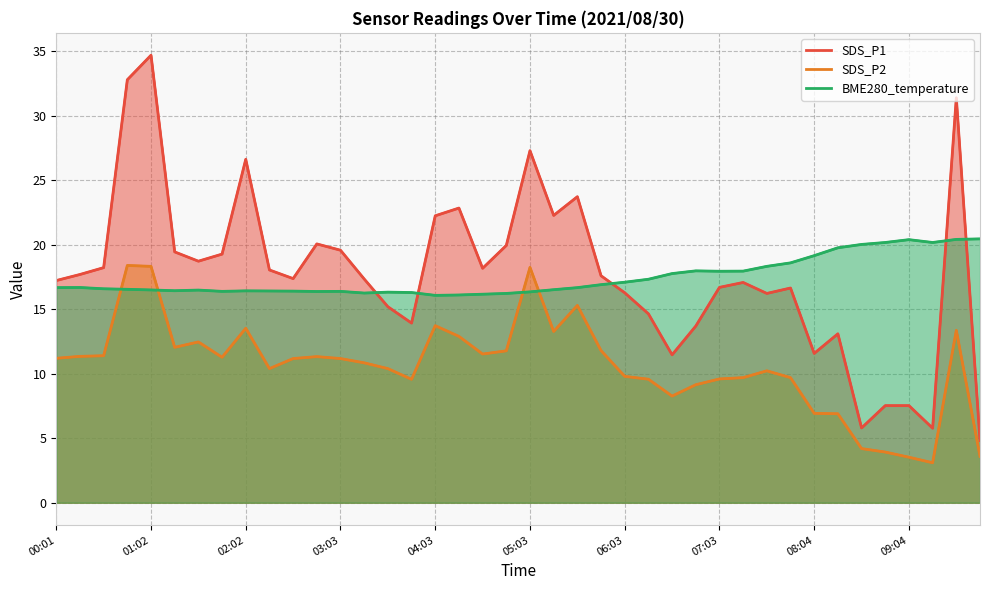

How many lines are shown in the chart?

3